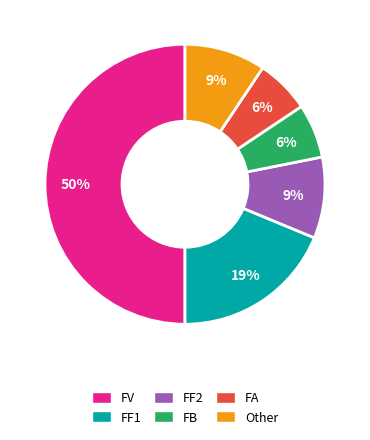

Is FF1 the majority of the pie?

No